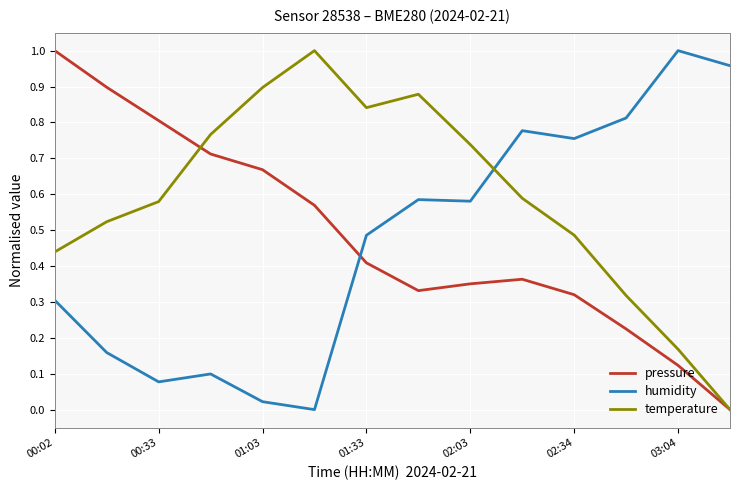

How many times do humidity and pressure cross each other?

1